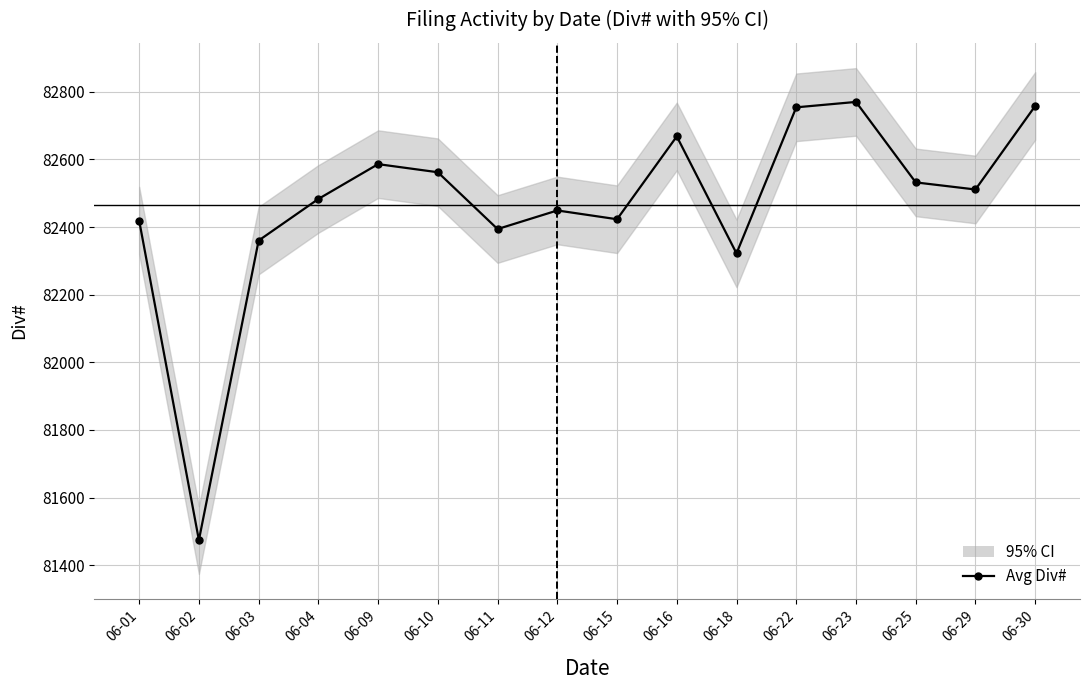

How many points are higher than both their immediate neighbors (excluding endpoints)?

4